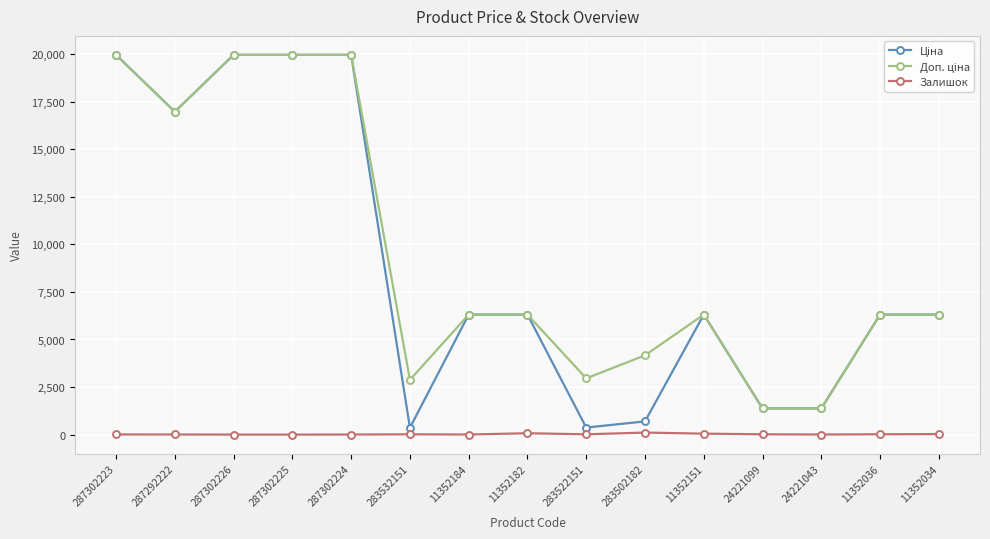

What position from the right is 287302225?

12